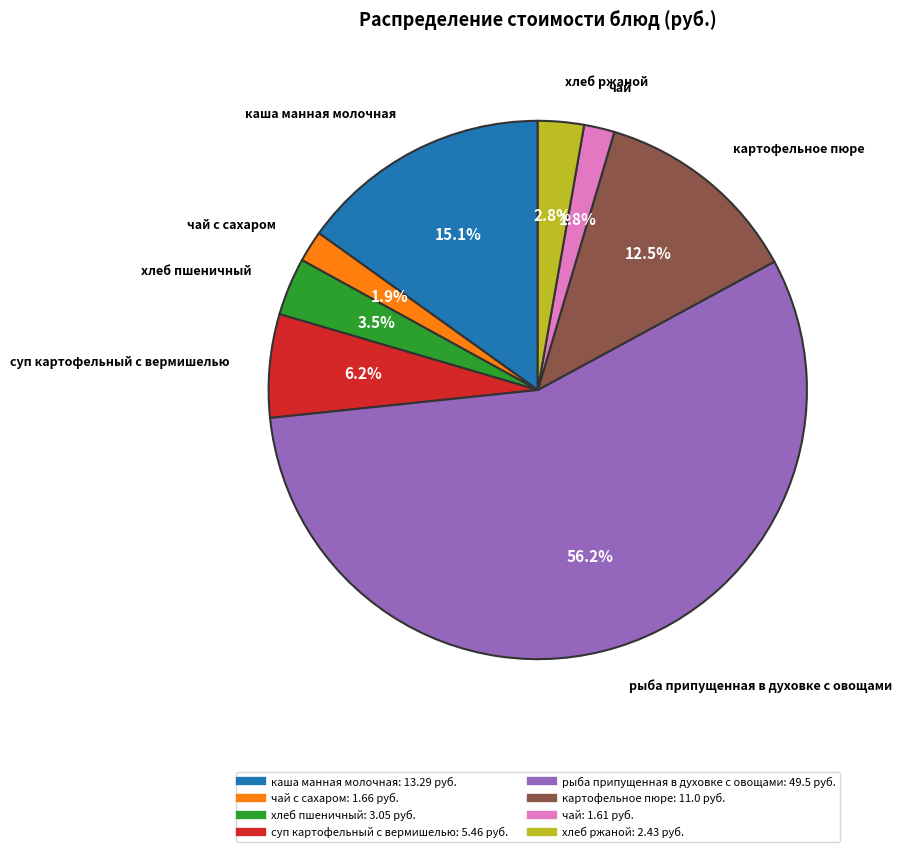

How many segments does this pie chart have?

8